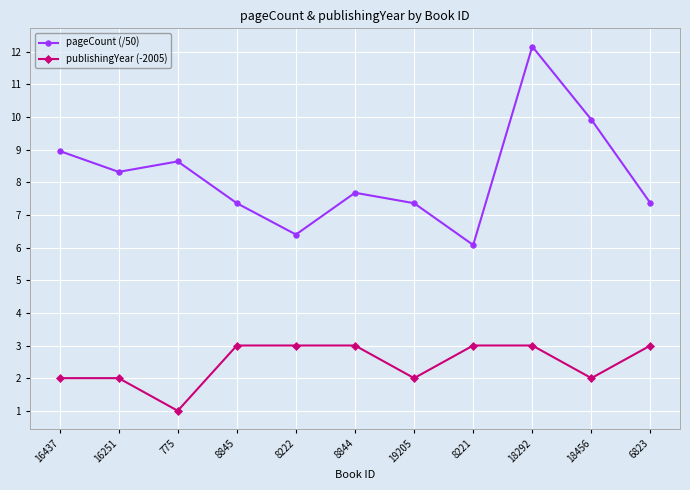

At which label does pageCount (/50) reach its minimum?

8221